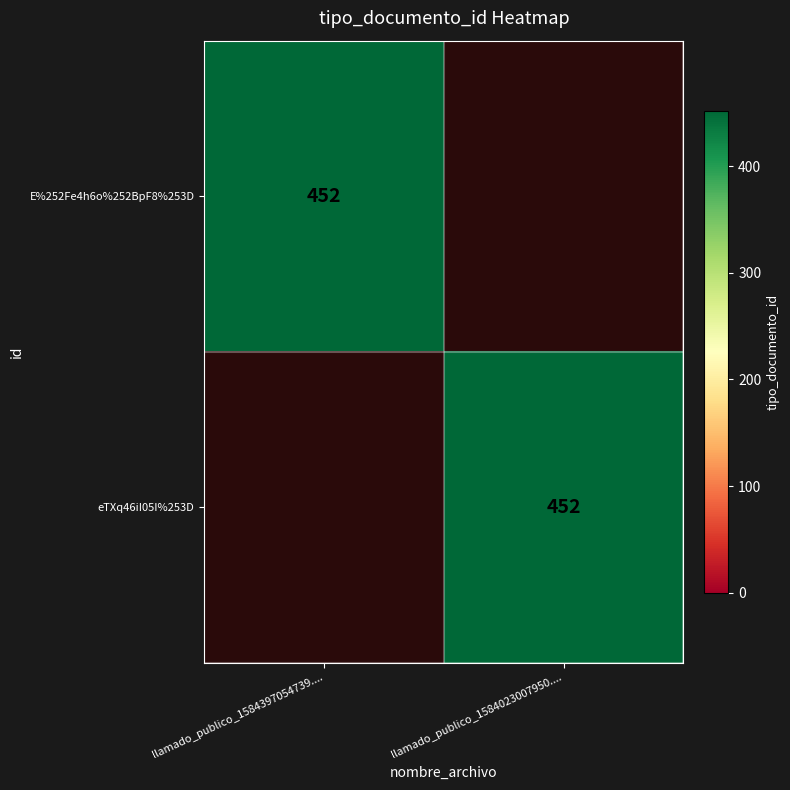

Which has a higher value, llamado_publico_1584023007950.... or llamado_publico_1584397054739....?

llamado_publico_1584397054739....